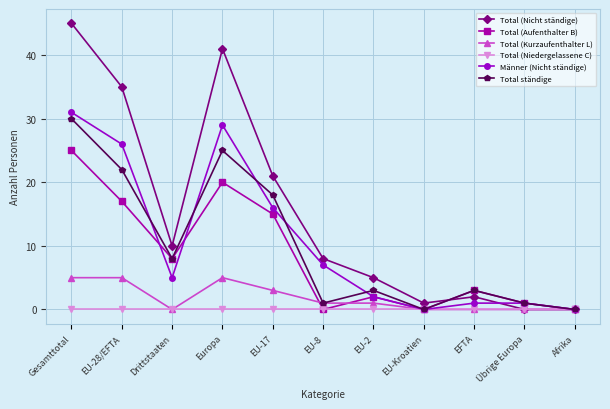

Reading right to left, list all the values displayed in this chart.

Total (Nicht ständige): Afrika=0	Übrige Europa=0	EFTA=2	EU-Kroatien=1	EU-2=5	EU-8=8	EU-17=21	Europa=41	Drittstaaten=10	EU-28/EFTA=35	Gesamttotal=45
Total (Aufenthalter B): Afrika=0	Übrige Europa=1	EFTA=3	EU-Kroatien=0	EU-2=2	EU-8=0	EU-17=15	Europa=20	Drittstaaten=8	EU-28/EFTA=17	Gesamttotal=25
Total (Kurzaufenthalter L): Afrika=0	Übrige Europa=0	EFTA=0	EU-Kroatien=0	EU-2=1	EU-8=1	EU-17=3	Europa=5	Drittstaaten=0	EU-28/EFTA=5	Gesamttotal=5
Total (Niedergelassene C): Afrika=0	Übrige Europa=0	EFTA=0	EU-Kroatien=0	EU-2=0	EU-8=0	EU-17=0	Europa=0	Drittstaaten=0	EU-28/EFTA=0	Gesamttotal=0
Männer (Nicht ständige): Afrika=0	Übrige Europa=1	EFTA=1	EU-Kroatien=0	EU-2=2	EU-8=7	EU-17=16	Europa=29	Drittstaaten=5	EU-28/EFTA=26	Gesamttotal=31
Total ständige: Afrika=0	Übrige Europa=1	EFTA=3	EU-Kroatien=0	EU-2=3	EU-8=1	EU-17=18	Europa=25	Drittstaaten=8	EU-28/EFTA=22	Gesamttotal=30